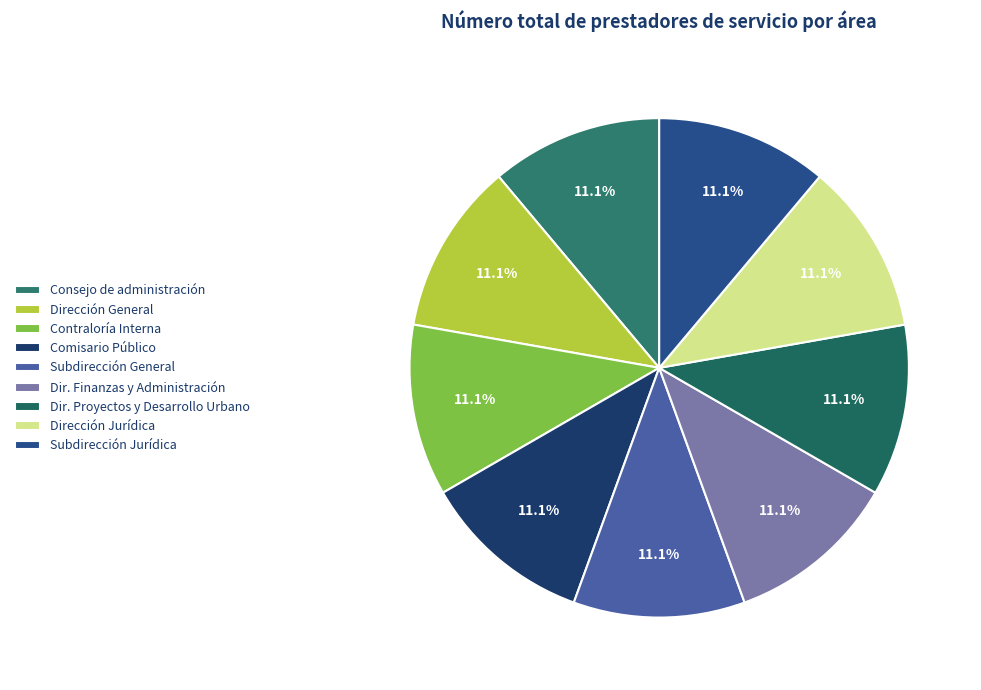

Does Dirección General account for over 50% of the chart?

No